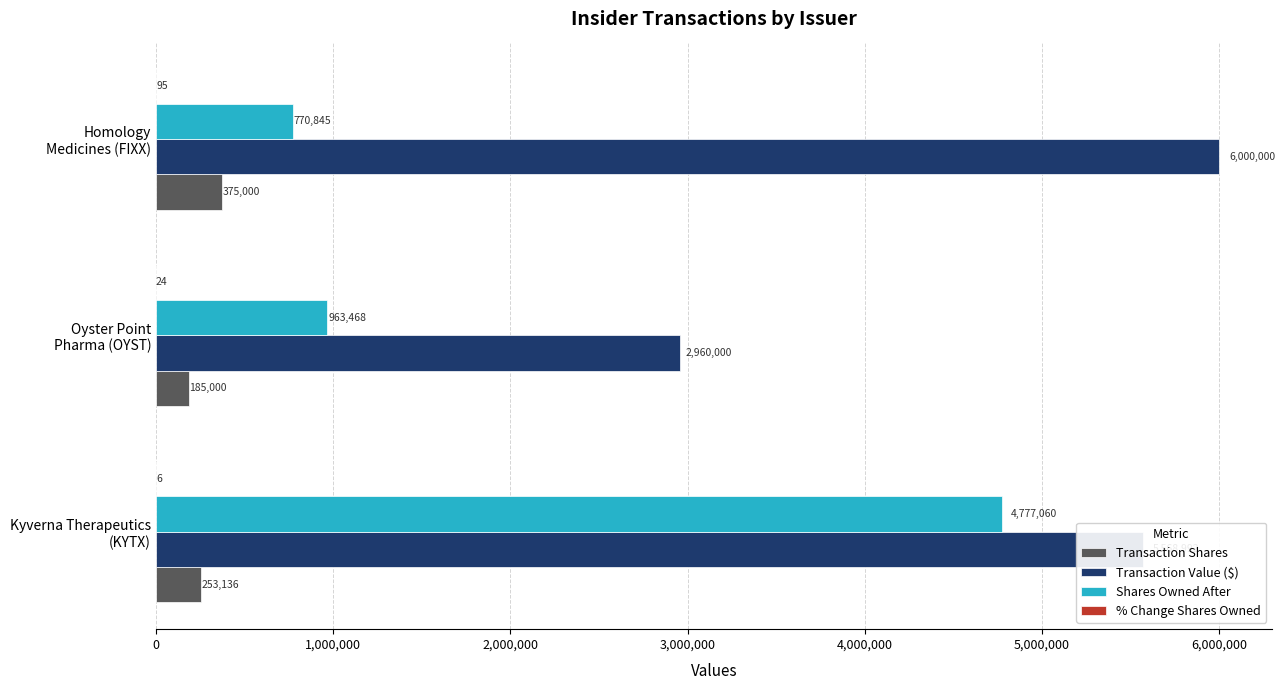

Which series has the largest total across all categories?

Transaction Value ($)